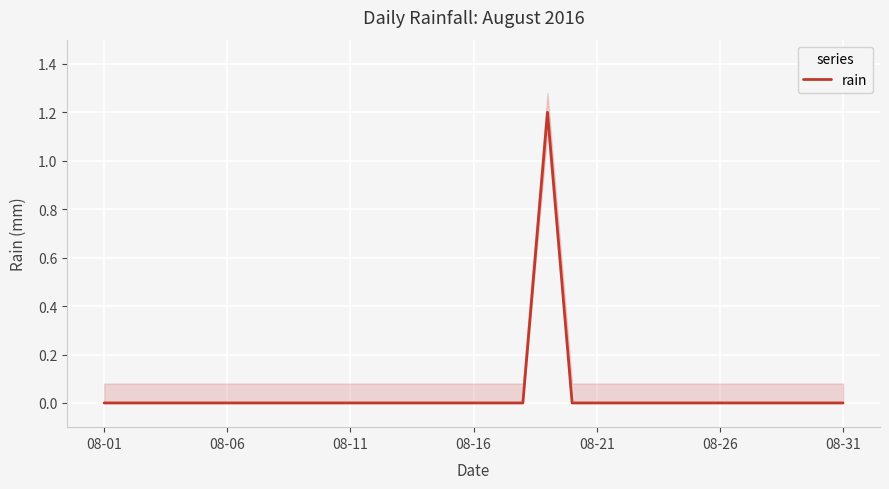

Is it true that rain equals 0.7 at 08-16?

False